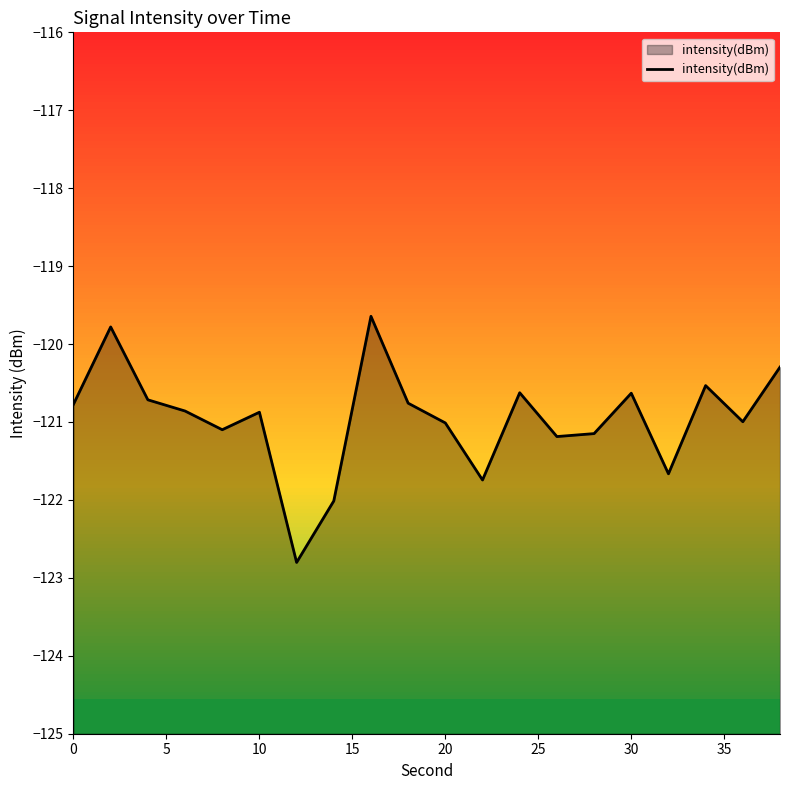

Count the number of values greater than -120.

2